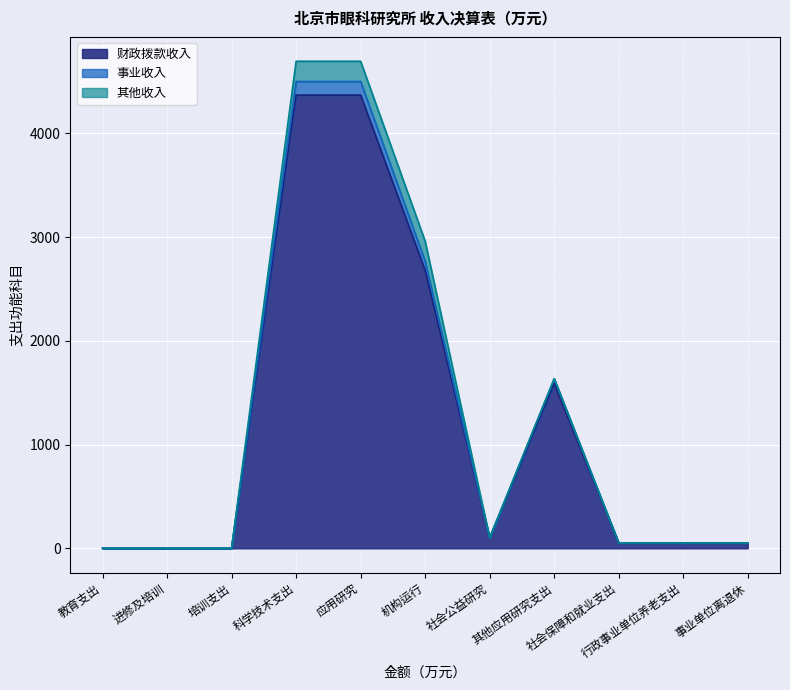

True or false: 事业收入 has more than 2 points higher than both neighbors.

False